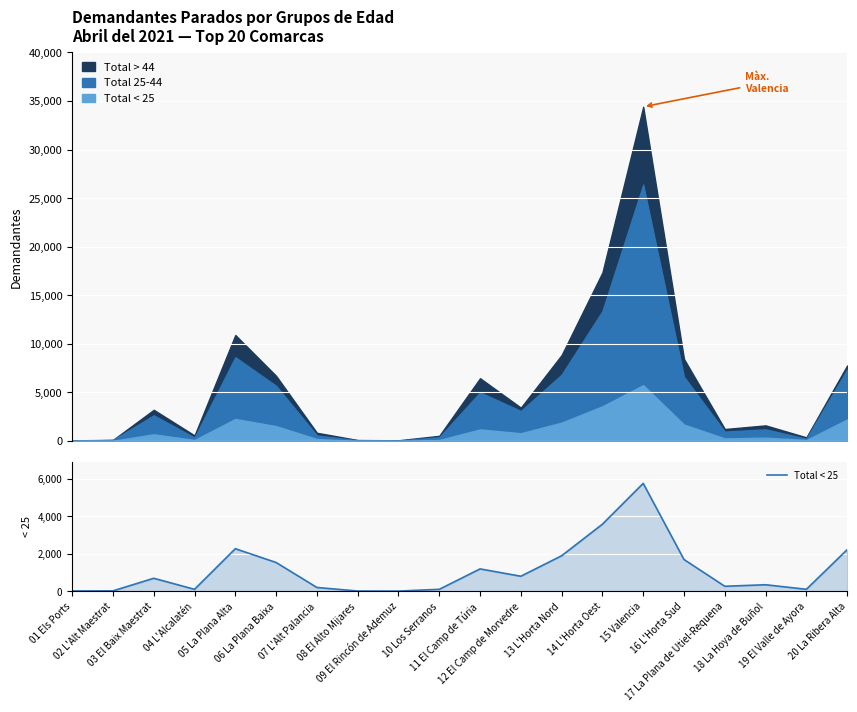

At which label does the data first exceed 696?

05 La Plana Alta